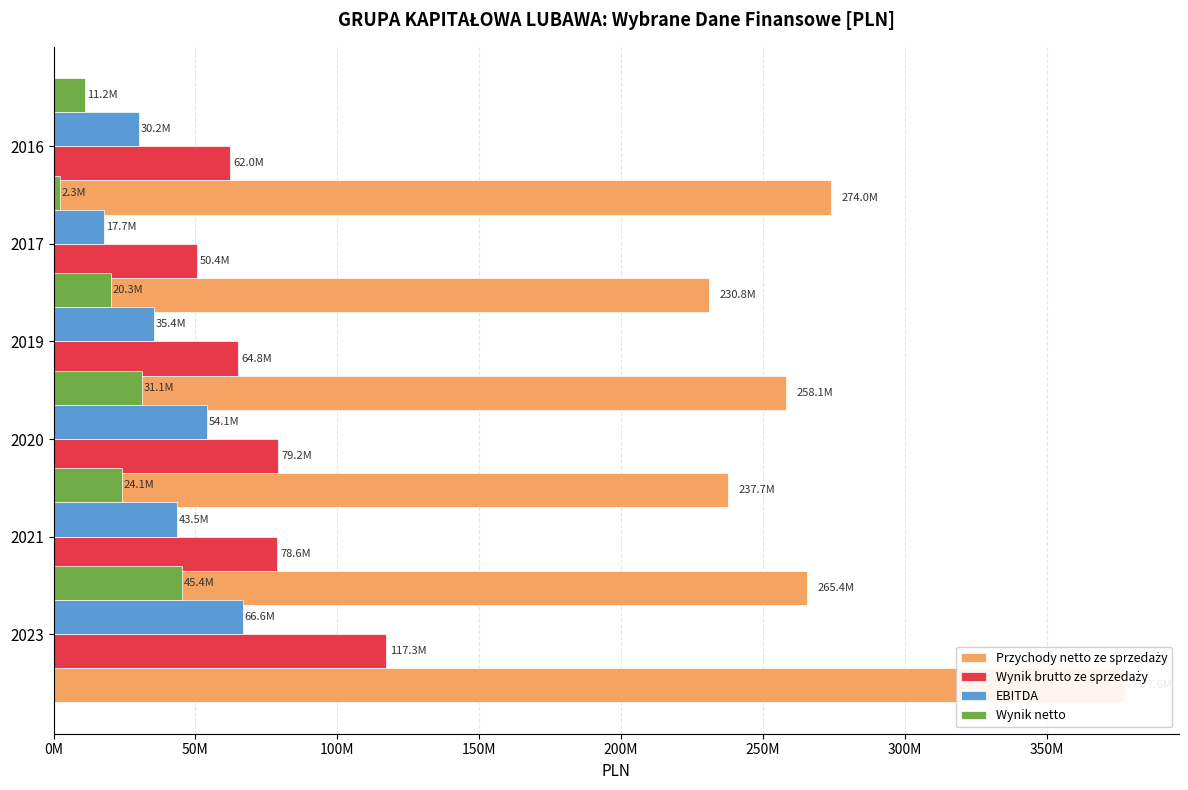

What are all the series names shown in the legend?

Przychody netto ze sprzedaży, Wynik brutto ze sprzedaży, EBITDA, Wynik netto